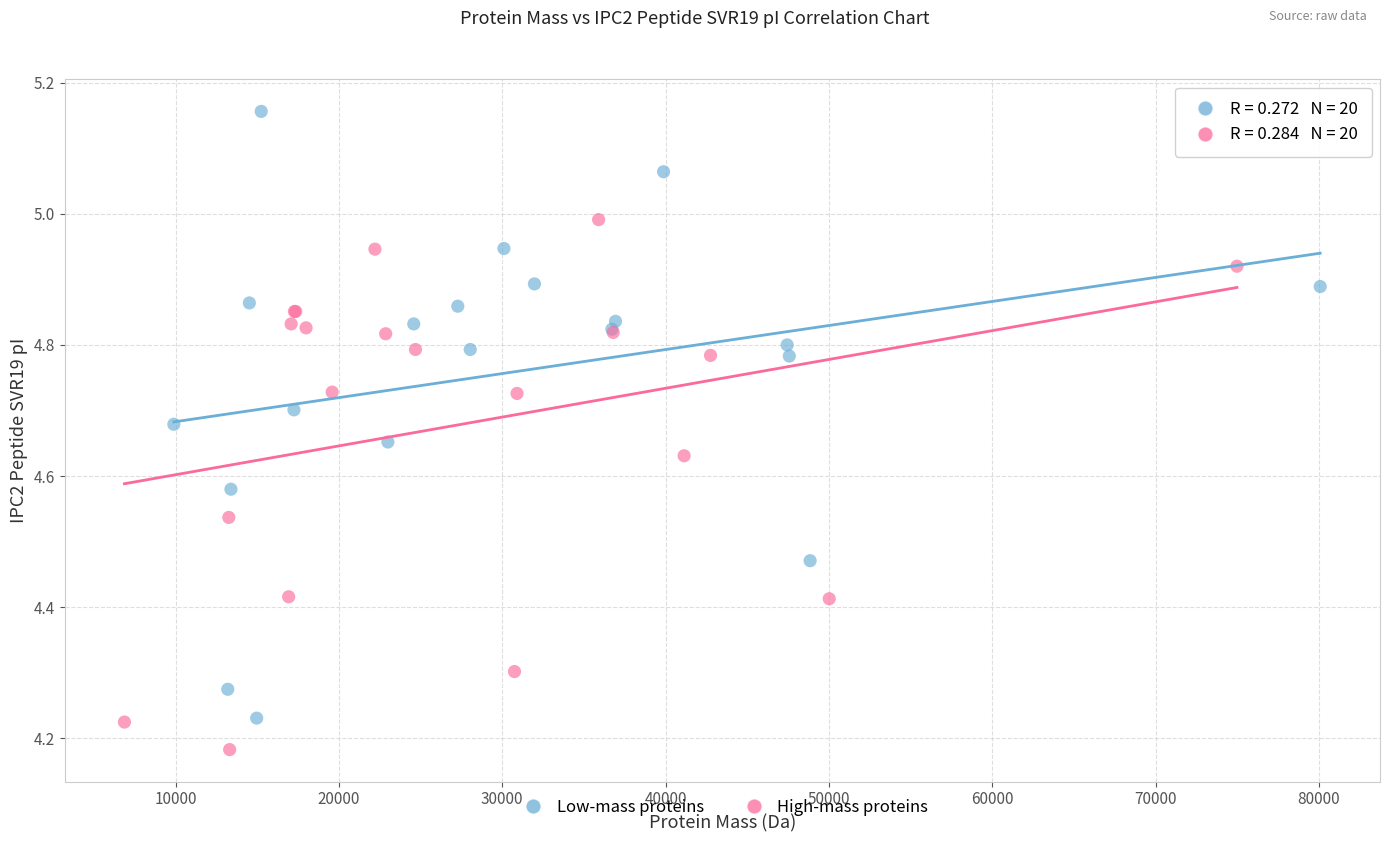

Which series reaches the maximum Y coordinate?

Low-mass proteins